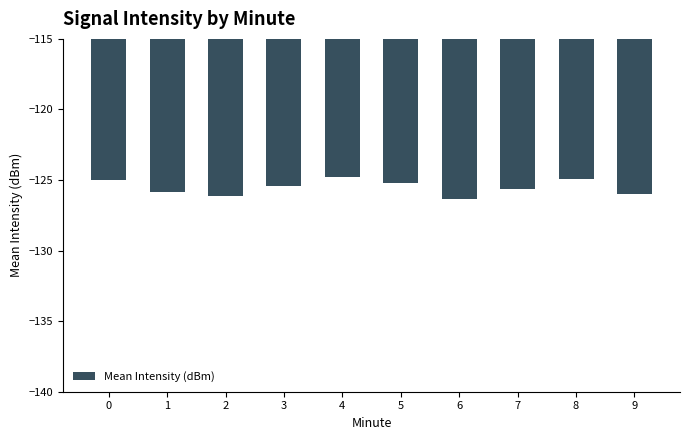

What is the minimum value shown in the chart?

-126.3